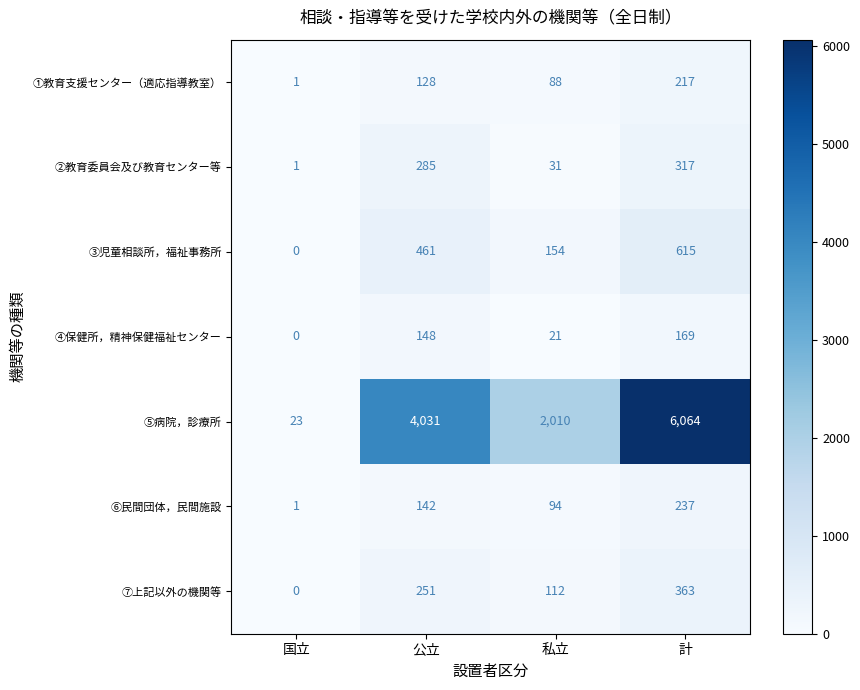

List the series in order of their peak value, highest first.

⑤病院，診療所, ③児童相談所，福祉事務所, ⑦上記以外の機関等, ②教育委員会及び教育センター等, ⑥民間団体，民間施設, ①教育支援センター（適応指導教室）, ④保健所，精神保健福祉センター